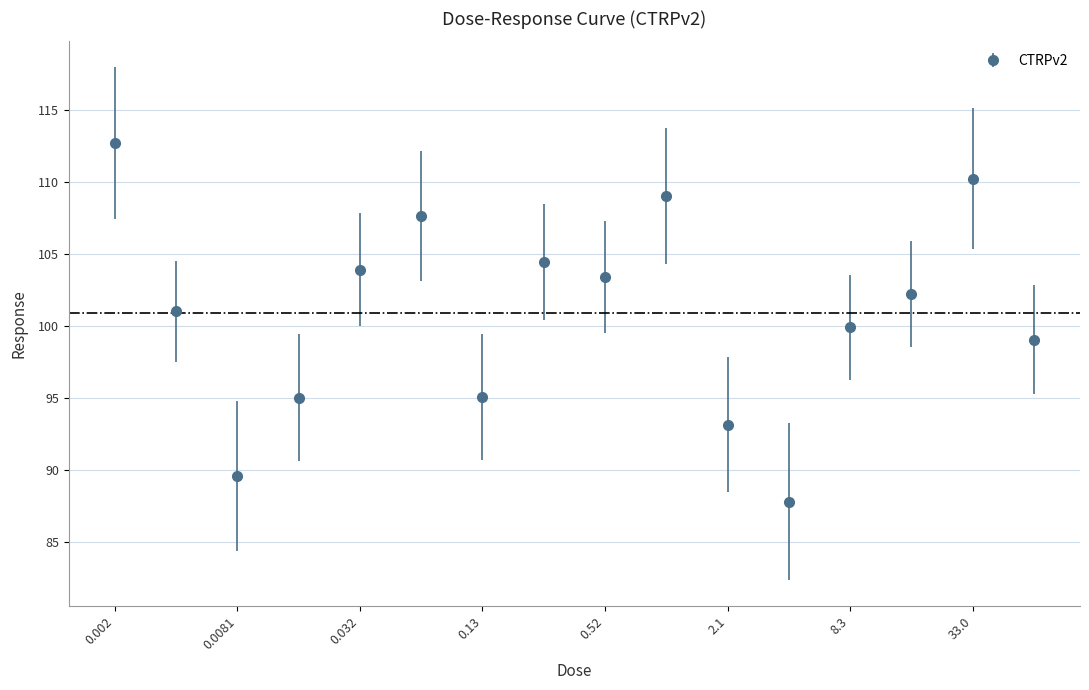

What is the sum of all values?

1613.9